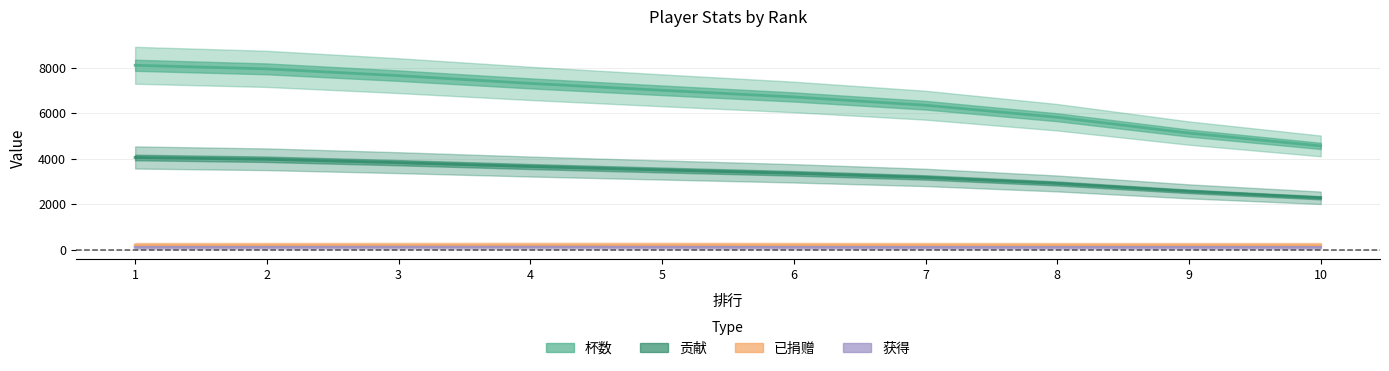

Which label corresponds to the largest value in the chart?

1